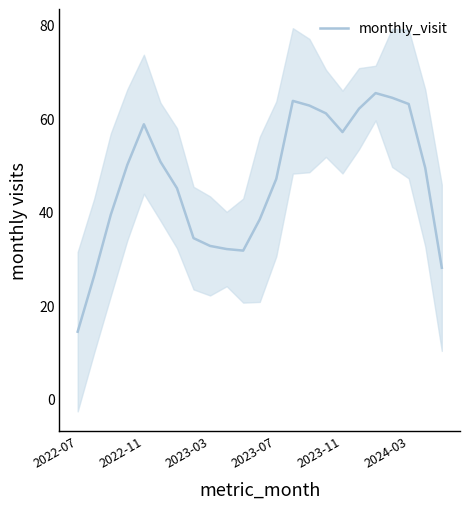

How many lines are shown in the chart?

1